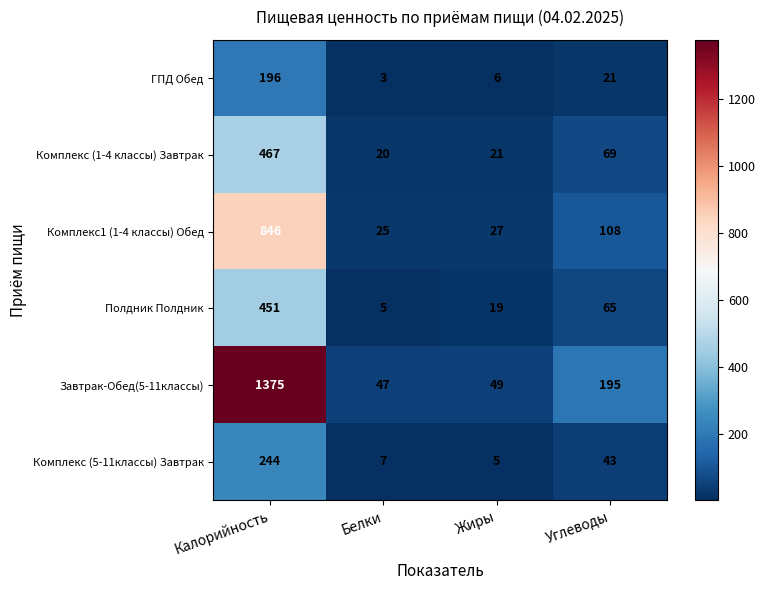

At which category does the chart reach its minimum across all series?

Белки